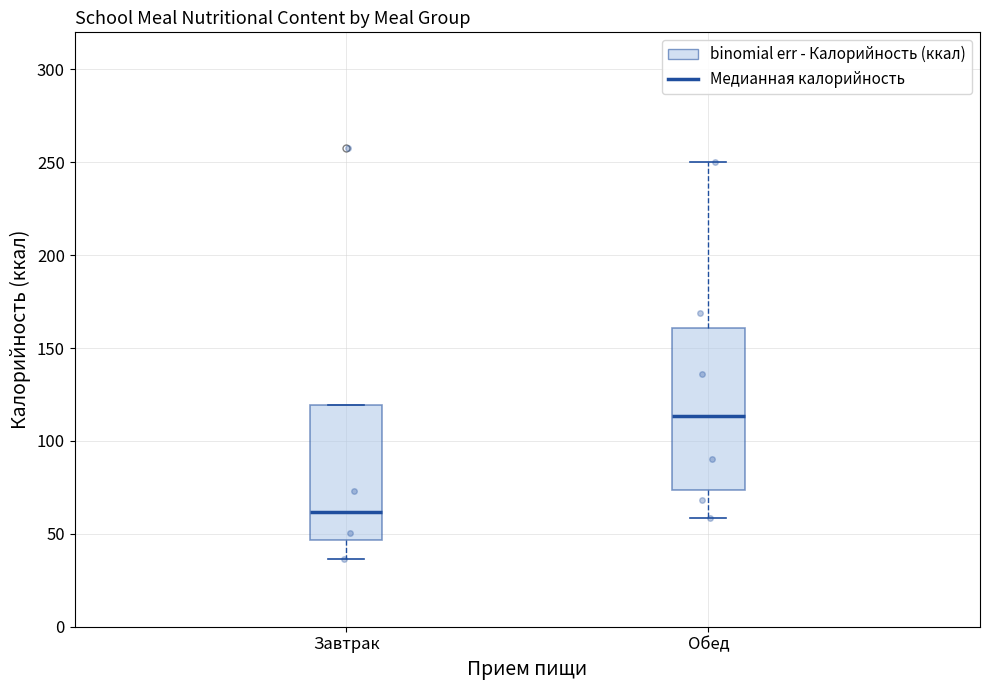

Where does the lower whisker of the box for Завтрак end on the y-axis? The values are not printed on the chart, so give them approximately, as read against the axis.

35